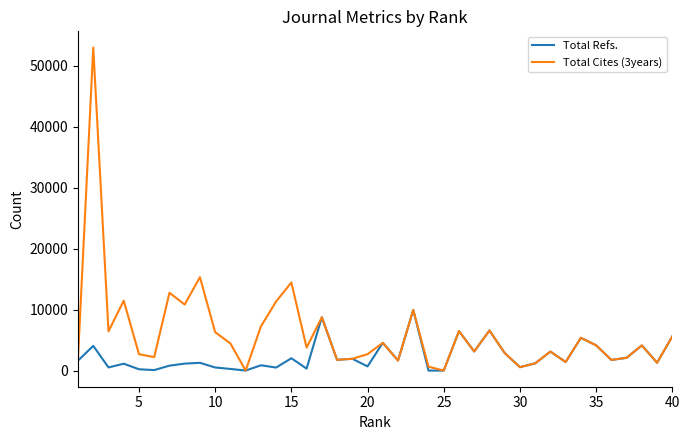

Which series has the largest range (max minus min)?

Total Cites (3years)